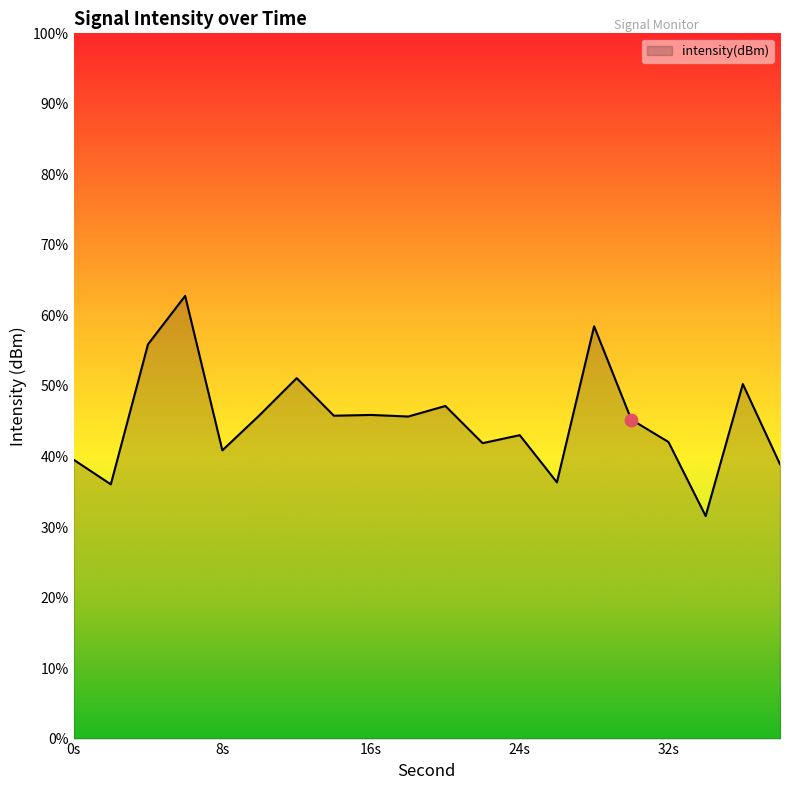

Which has a higher value, 32 or 34?

32